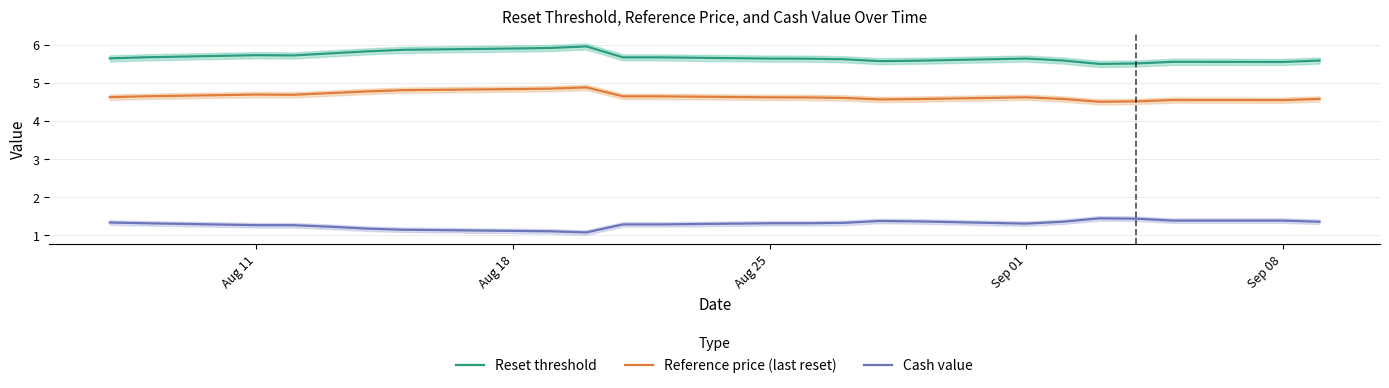

True or false: Reset threshold and Cash value cross at least once.

False